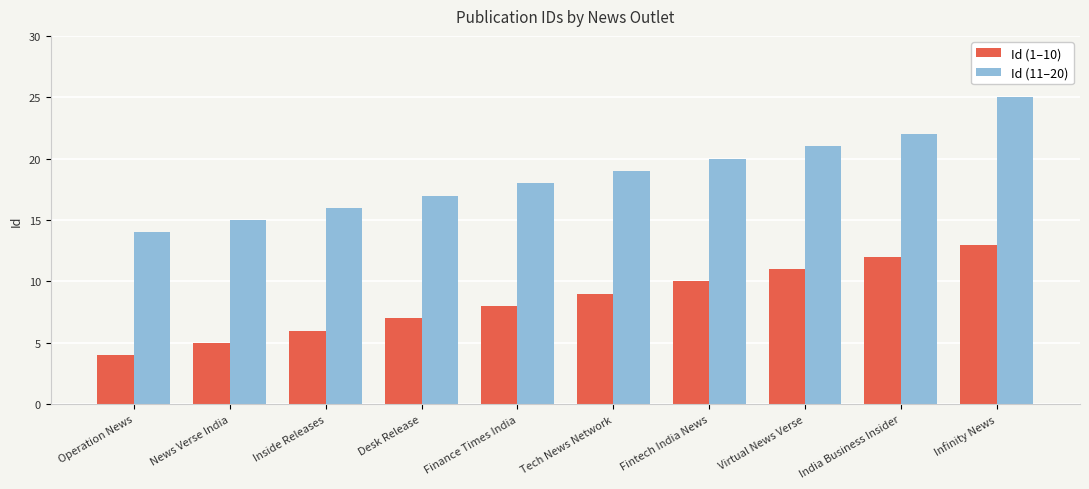

What is the value of the Id (1–10) bar at the 1st from the left?

4